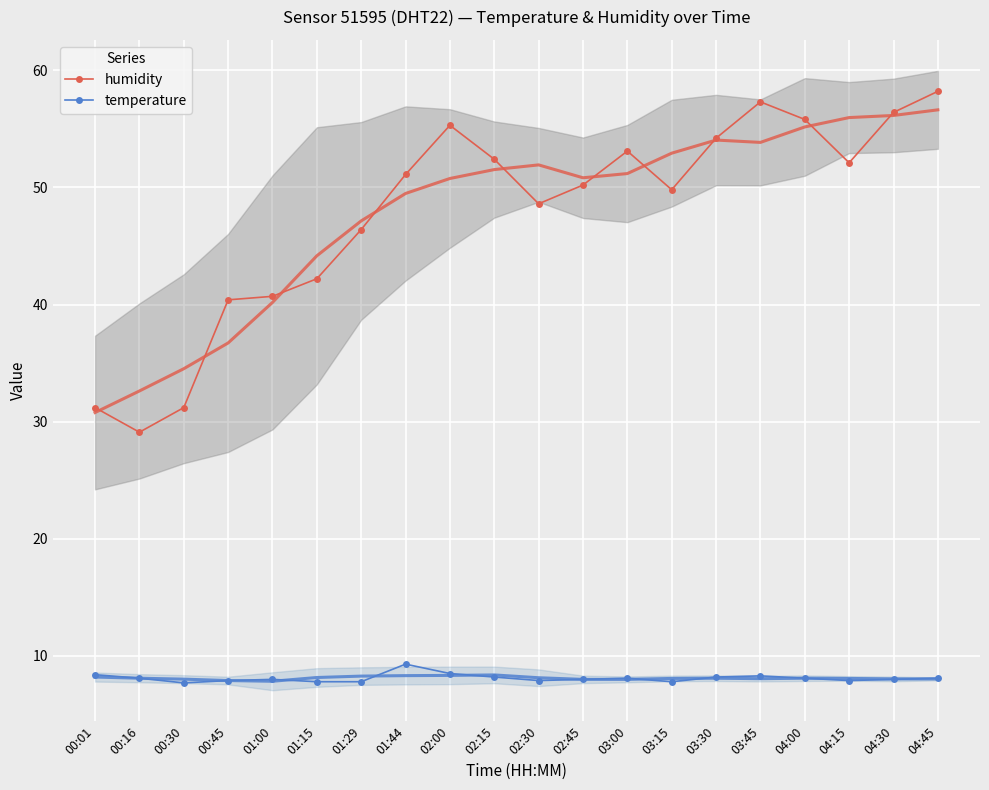

True or false: humidity and temperature cross at least once.

False